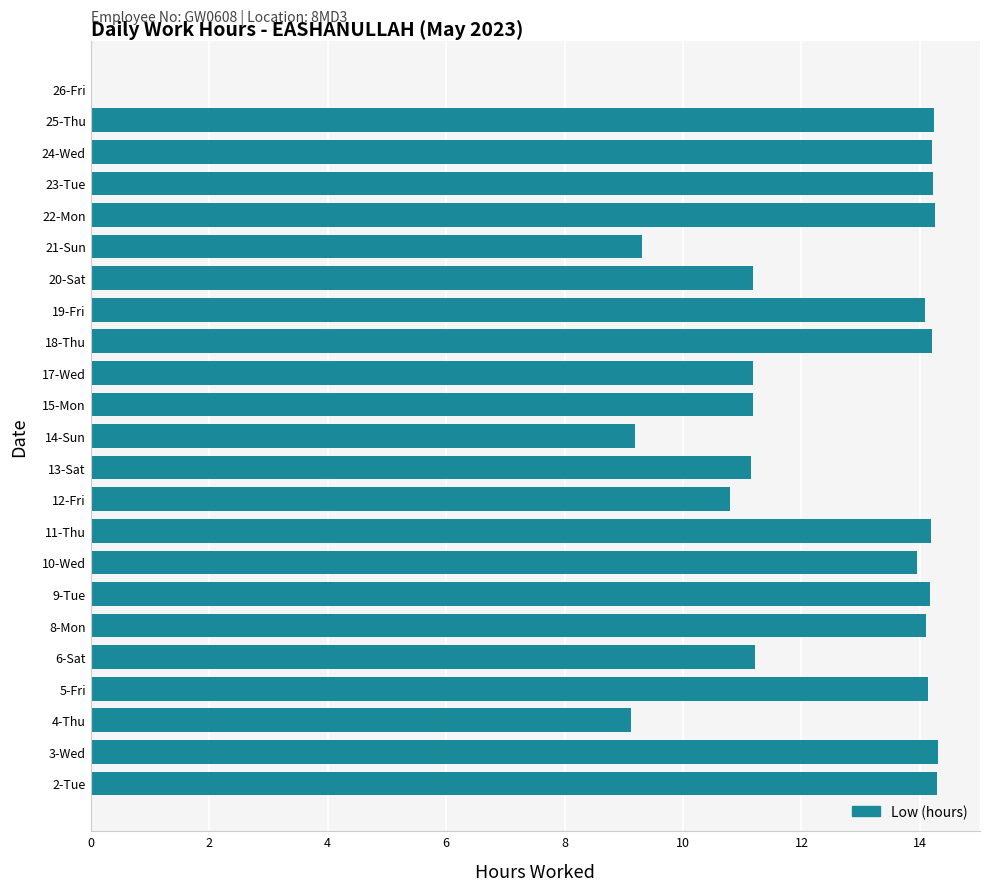

Between 15-Mon and 24-Wed, which is larger?

24-Wed